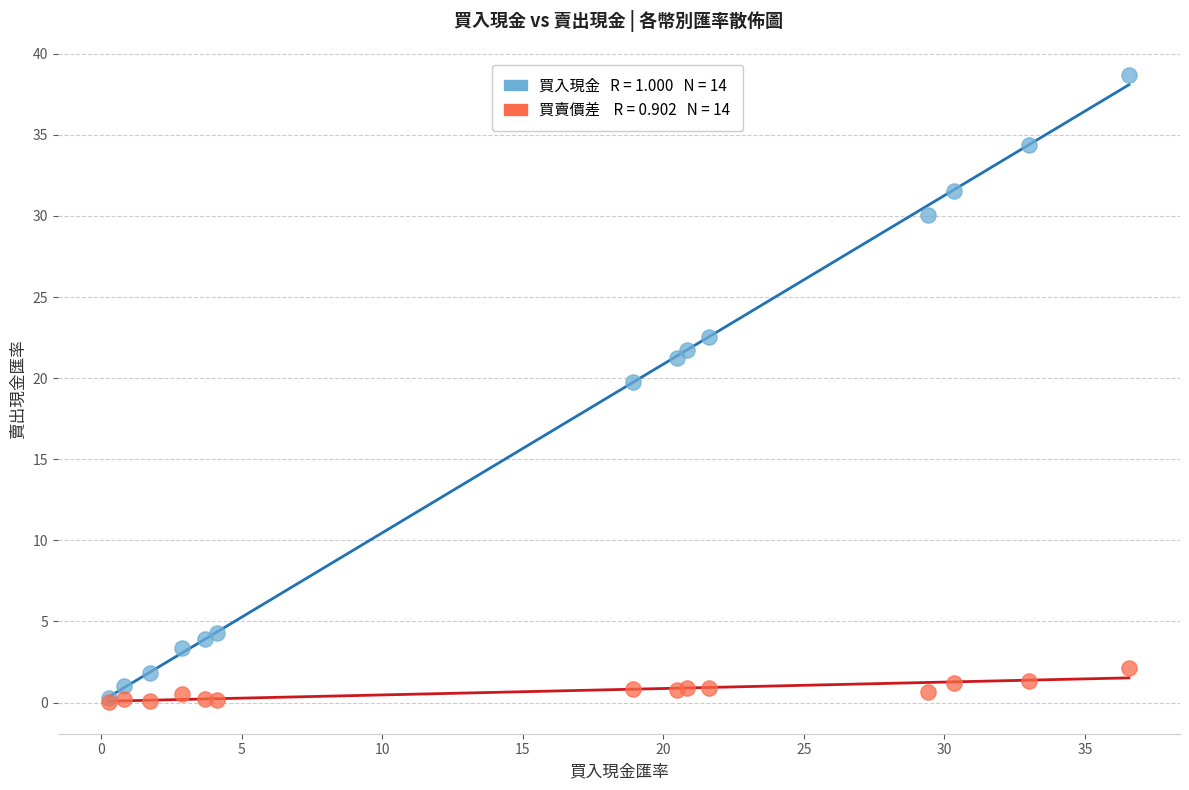

Across all series, what Y value is closest to 19?

19.8